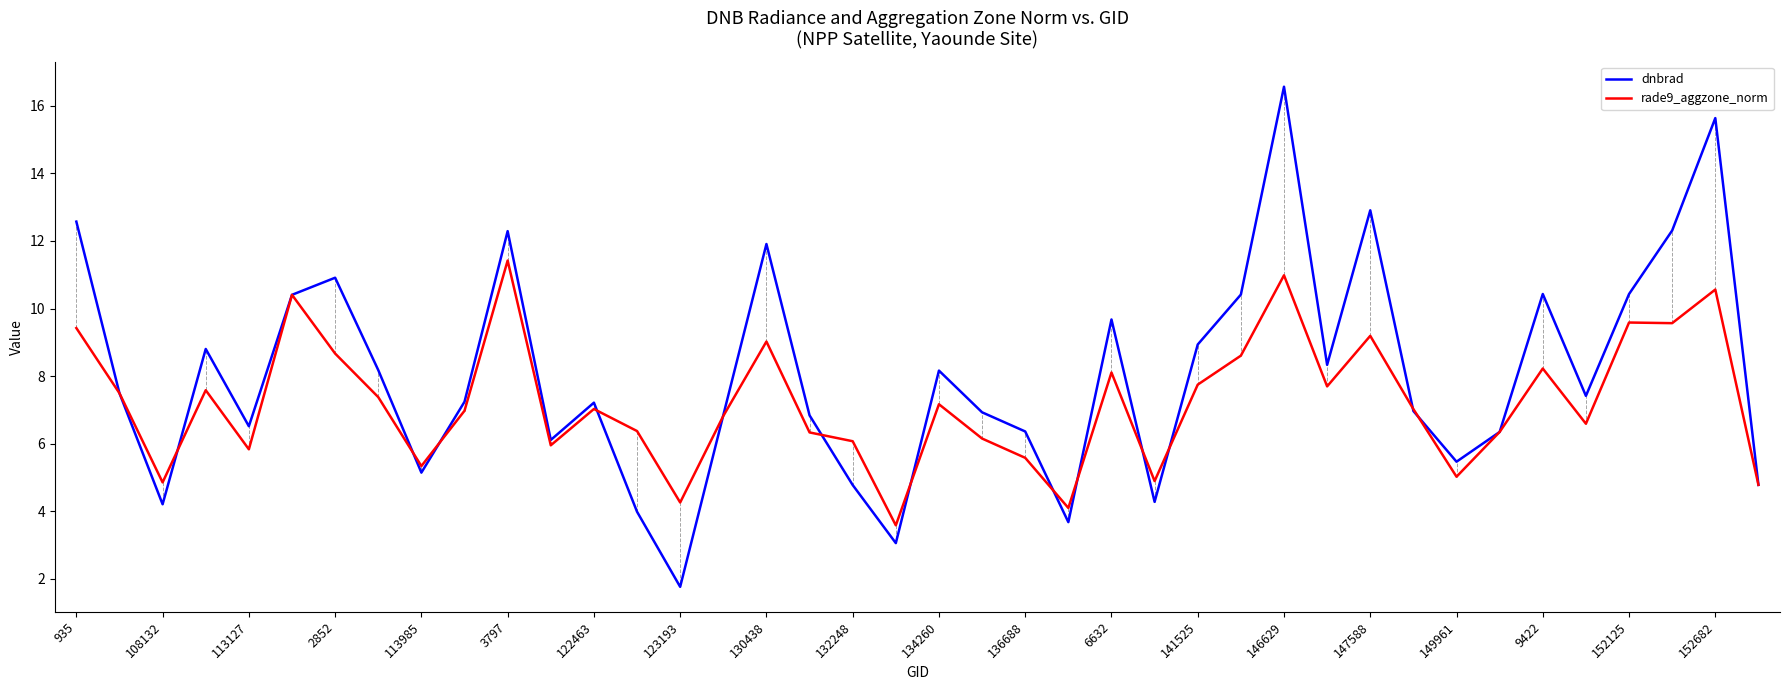

List the series in order of their overall mean, highest first.

dnbrad, rade9_aggzone_norm